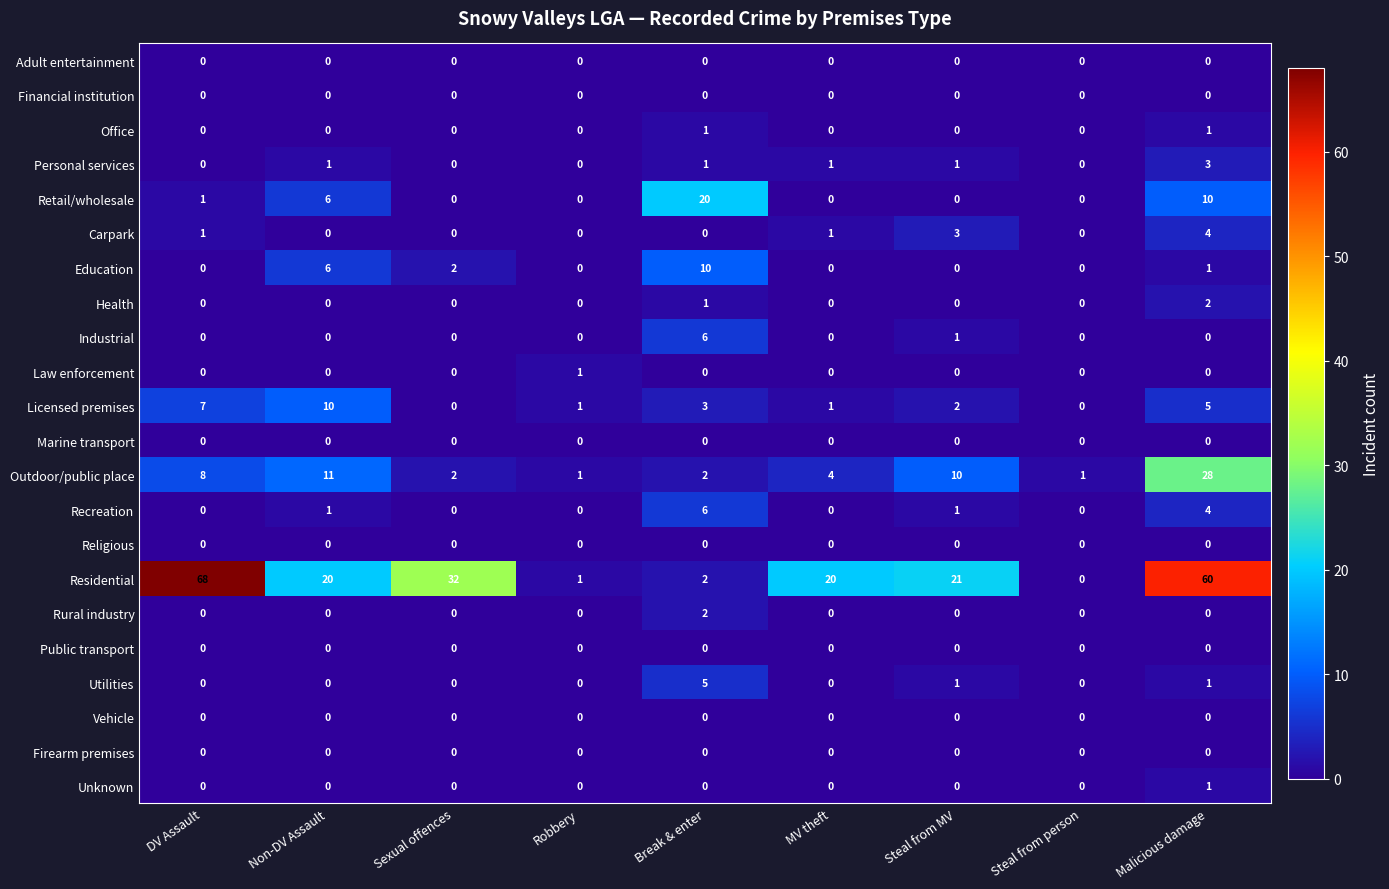

What is the total value across all series at Sexual offences?

36